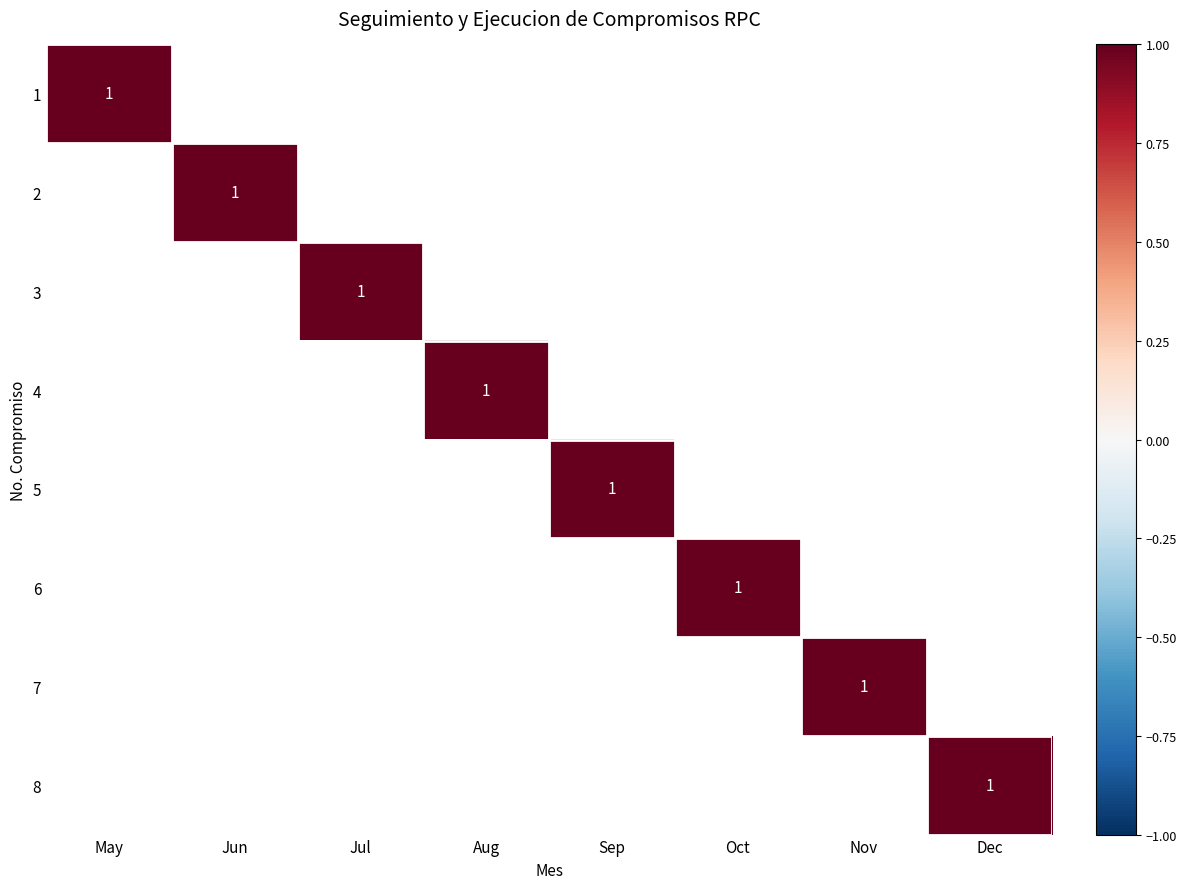

Reading right to left, list all the values displayed in this chart.

1: 0	0	0	0	0	0	0	1
2: 0	0	0	0	0	0	1	0
3: 0	0	0	0	0	1	0	0
4: 0	0	0	0	1	0	0	0
5: 0	0	0	1	0	0	0	0
6: 0	0	1	0	0	0	0	0
7: 0	1	0	0	0	0	0	0
8: 1	0	0	0	0	0	0	0